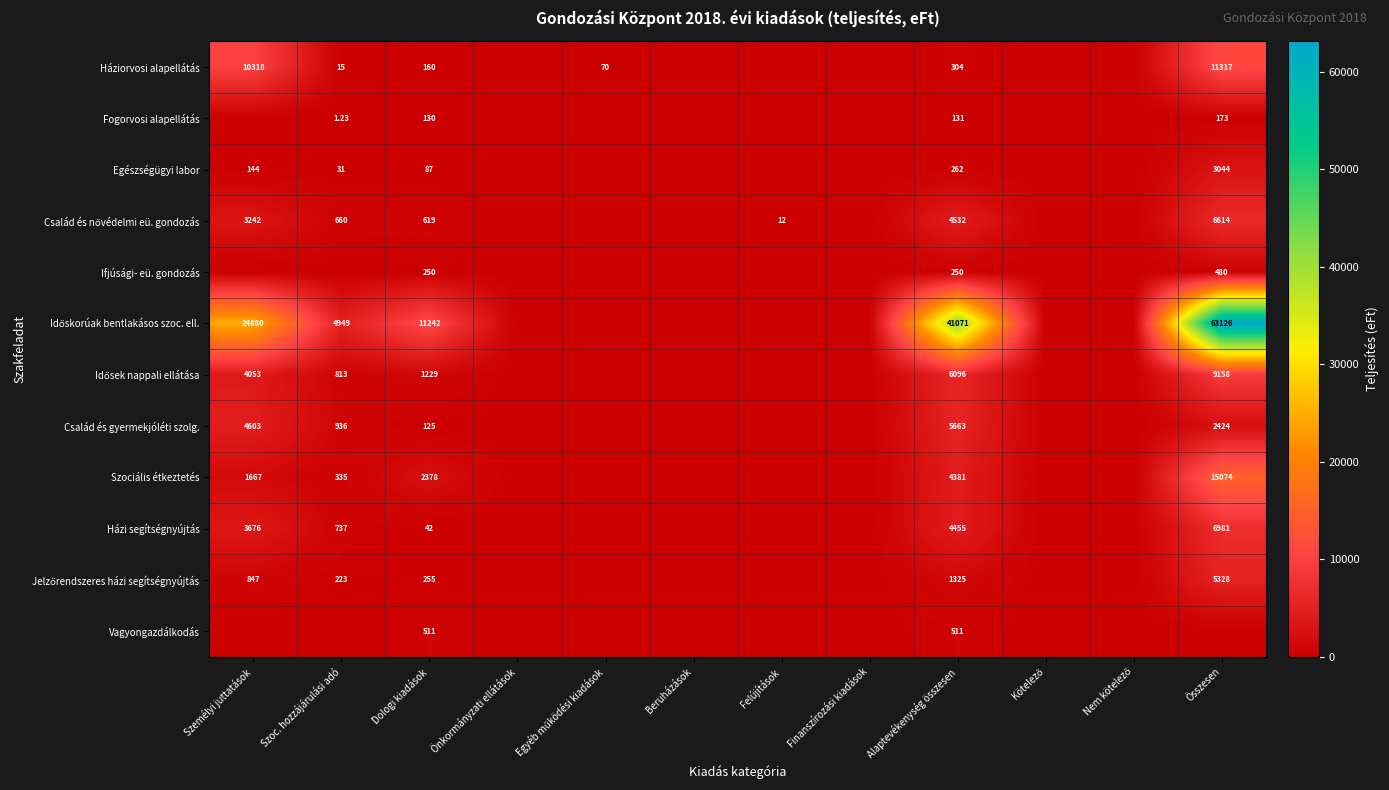

List the labels in order of Házi segítségnyújtás value, largest first.

Összesen, Alaptevékenység összesen, Személyi juttatások, Szoc. hozzájárulási adó, Dologi kiadások, Önkormányzati ellátások, Egyéb működési kiadások, Beruházások, Felújítások, Finanszírozási kiadások, Kötelező, Nem kötelező